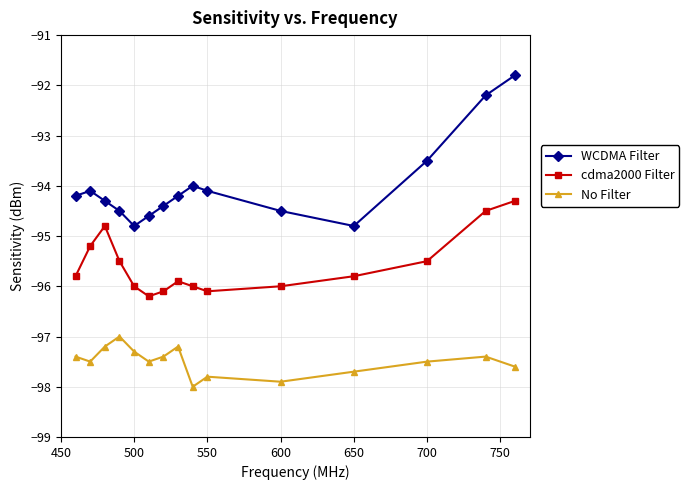

Which series has the largest total across all categories?

WCDMA Filter